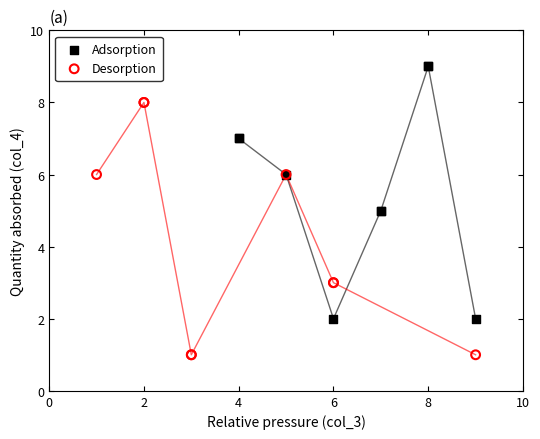

Which series contains the highest Y value?

Adsorption